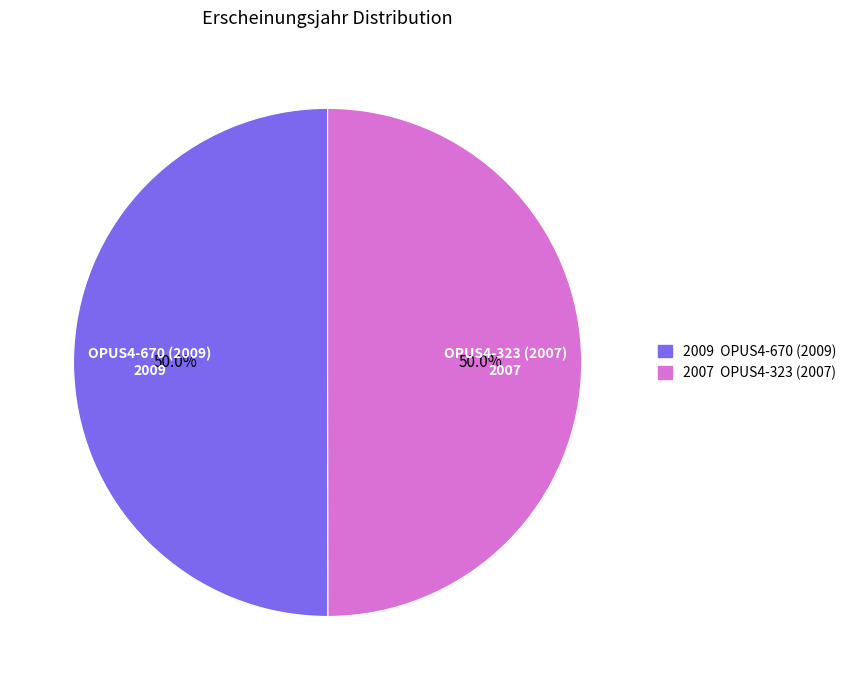

To the nearest percent, what portion does OPUS4-670 (2009) represent?

50%